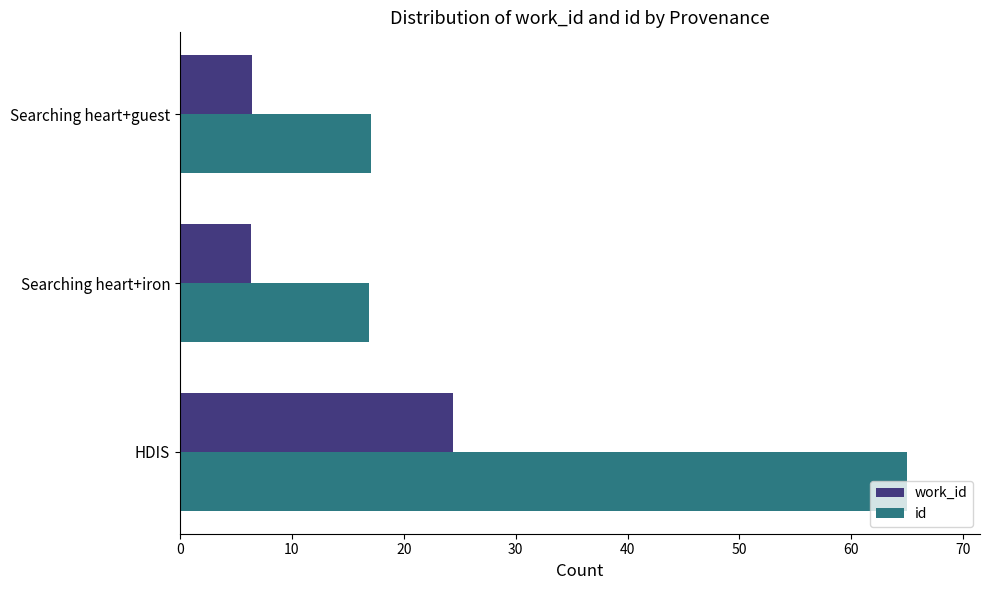

How many categories are shown in the chart?

3